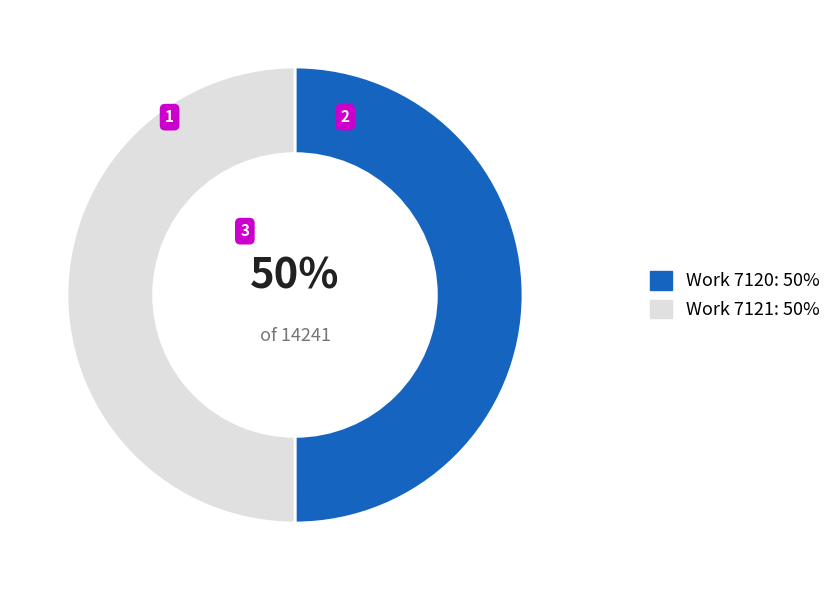

To the nearest percent, what percentage of the pie is Work 7120?

50%